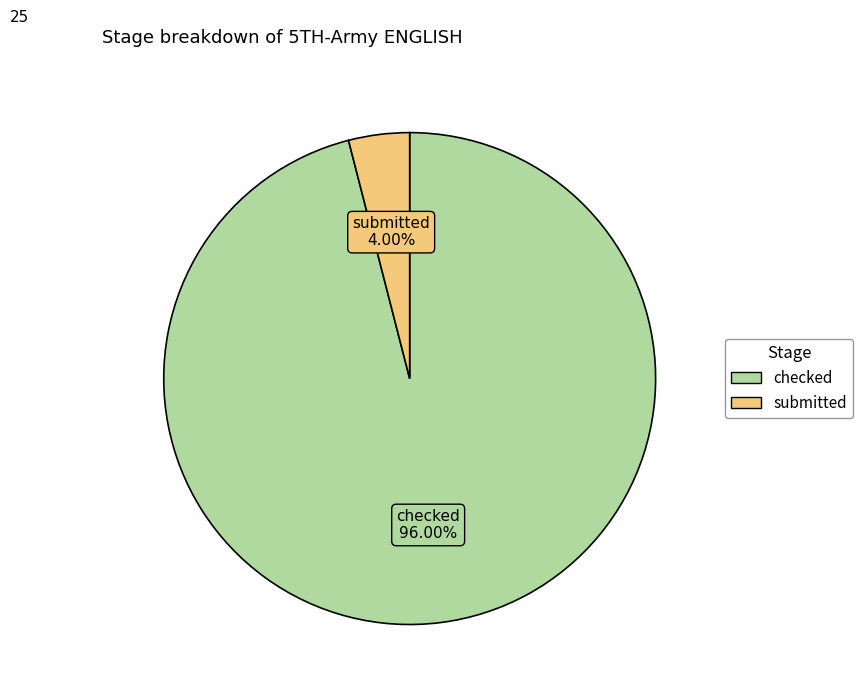

Which has a higher value, submitted or checked?

checked